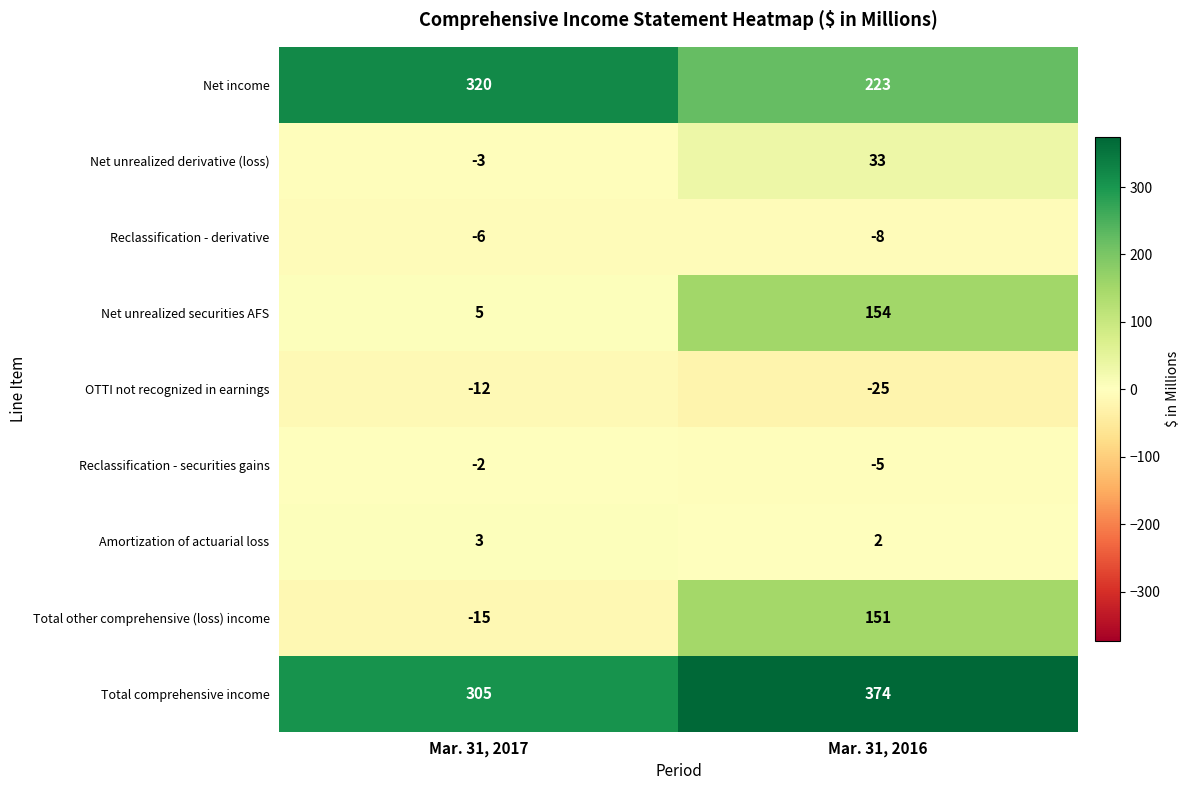

Reading left to right, extract all data points from this chart.

Net income: 320	223
Net unrealized derivative (loss): -3	33
Reclassification - derivative: -6	-8
Net unrealized securities AFS: 5	154
OTTI not recognized in earnings: -12	-25
Reclassification - securities gains: -2	-5
Amortization of actuarial loss: 3	2
Total other comprehensive (loss) income: -15	151
Total comprehensive income: 305	374